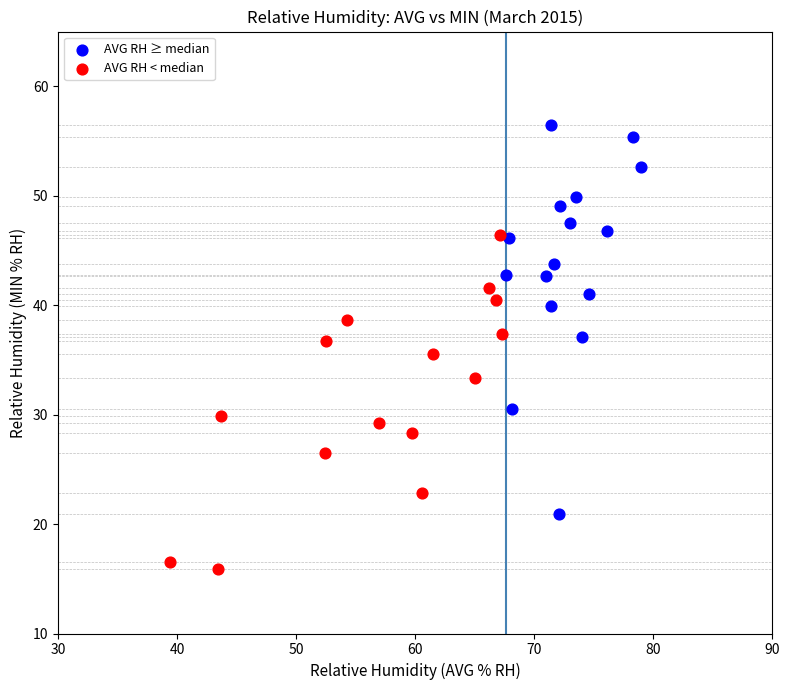

Which series reaches the minimum Y coordinate?

AVG RH < median